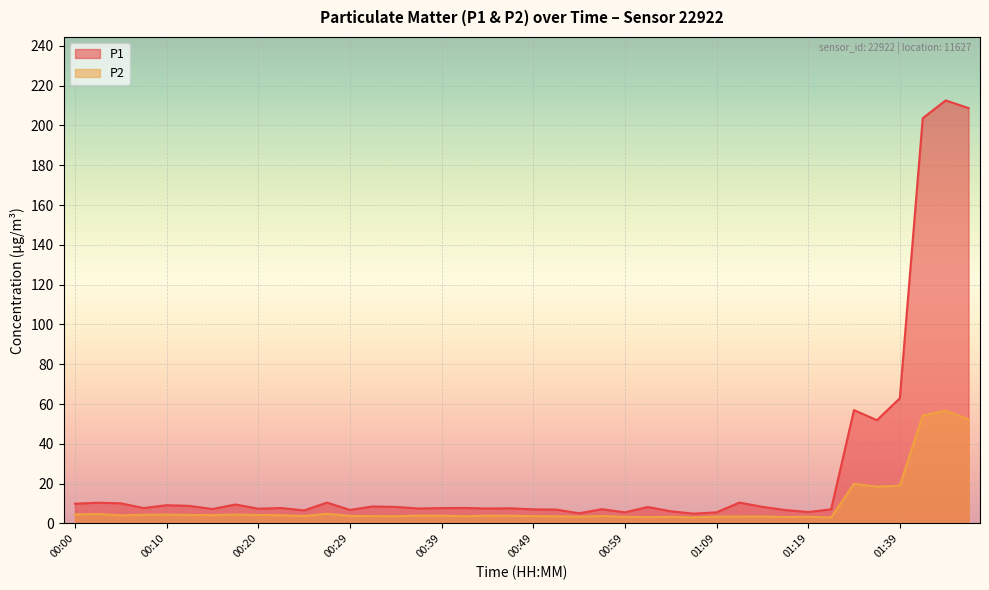

How many values in the P2 series exceed 3?

38